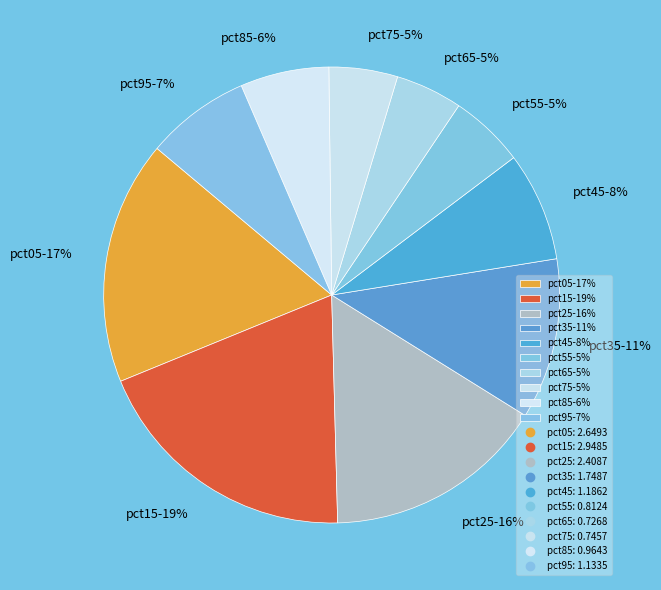

Is there a majority slice in this chart?

No